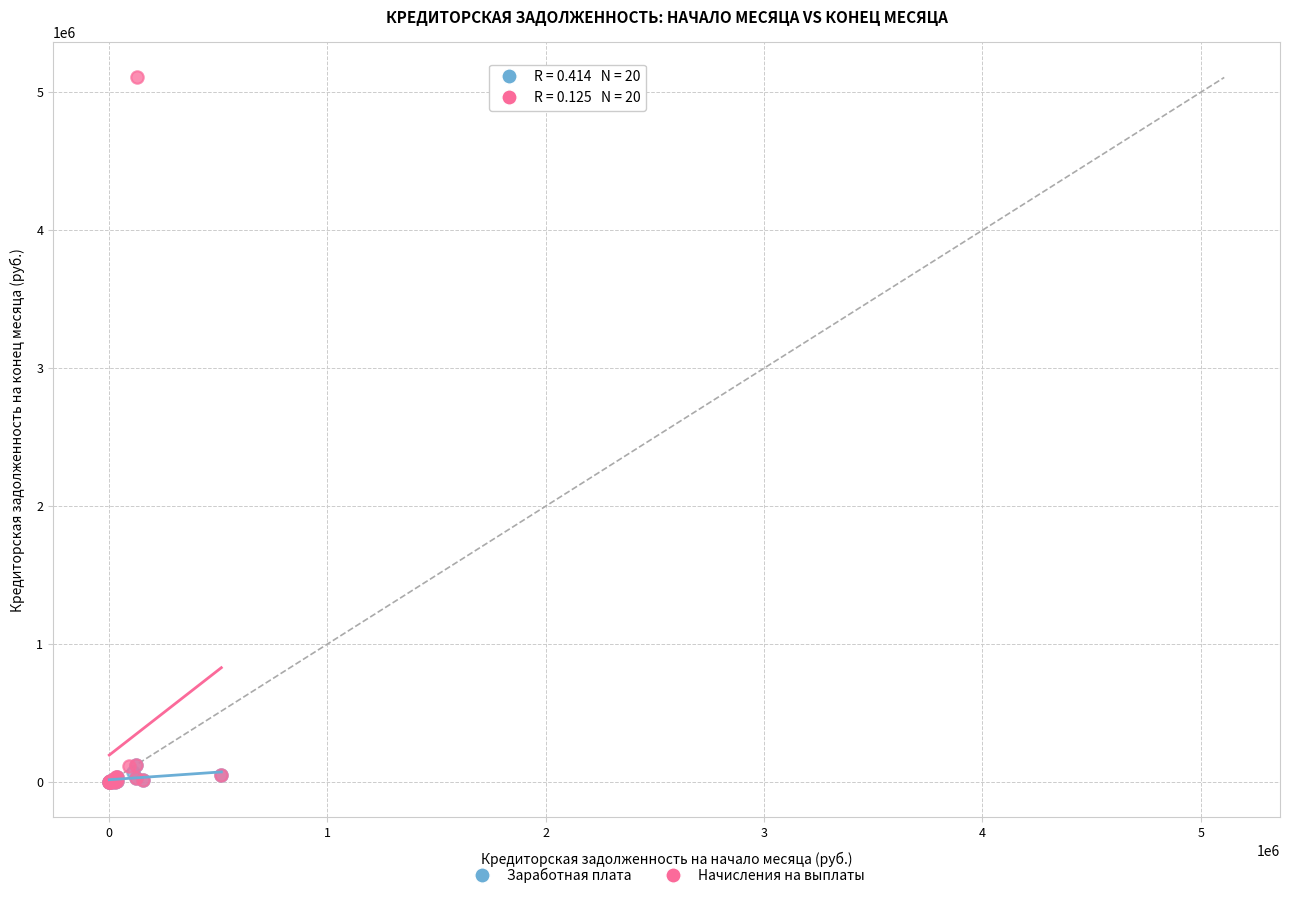

Which series reaches the maximum Y coordinate?

Начисления на выплаты